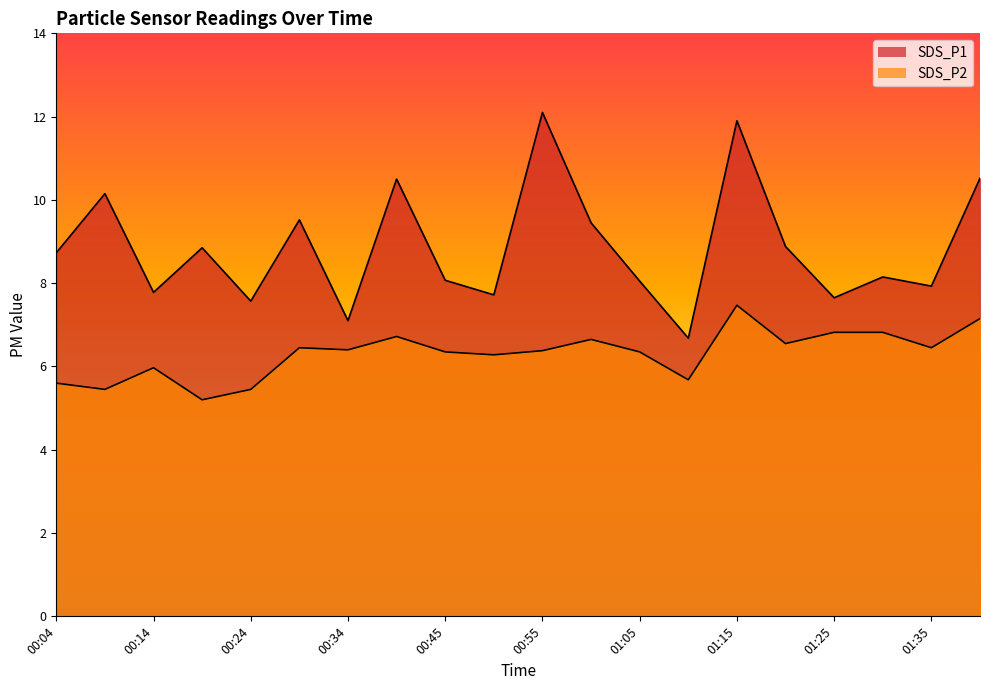

How many lines are shown in the chart?

2